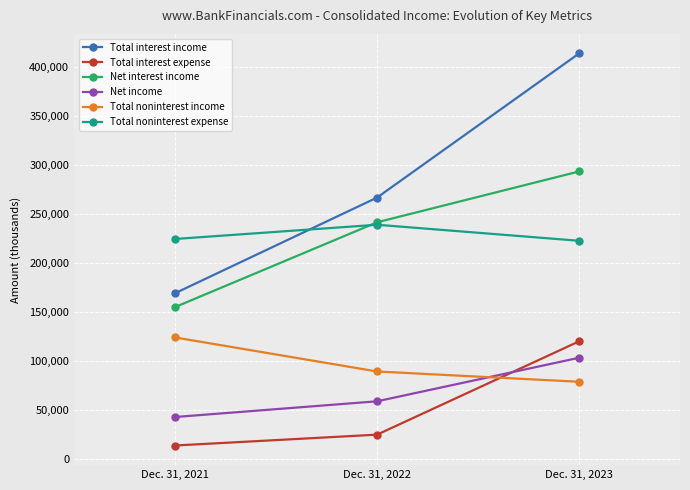

What is the difference between the second highest and minimum values in the Total noninterest income series?

10474